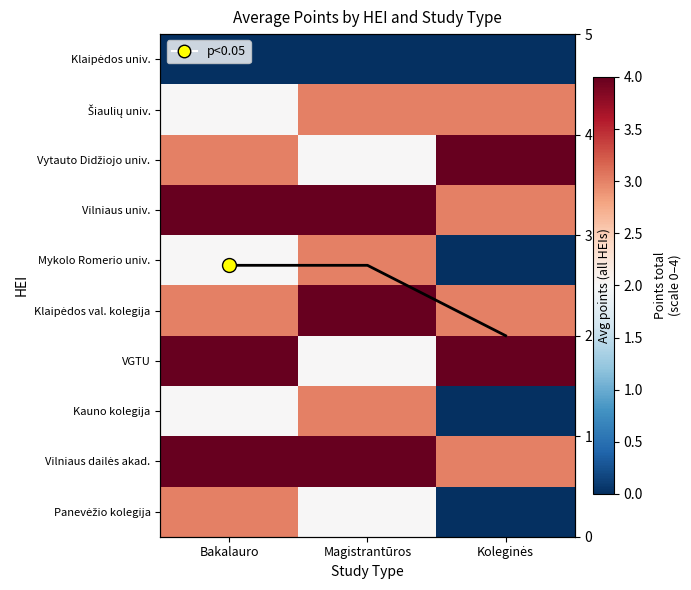

Which label corresponds to the largest value in the chart?

Koleginės